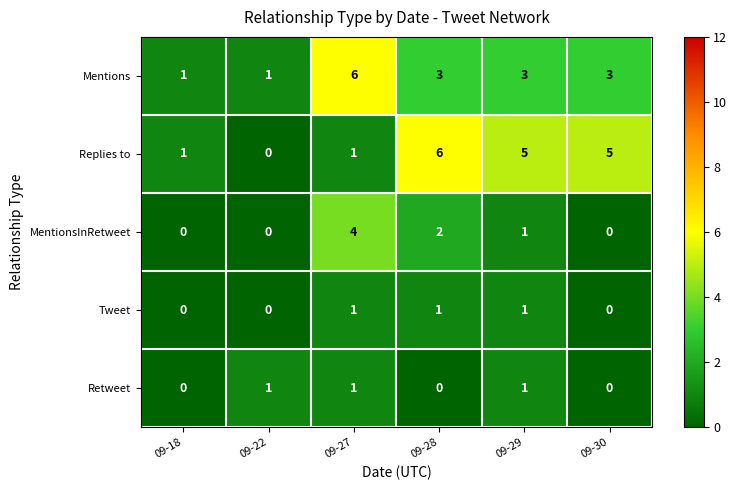

What is the sum of the Mentions values at 09-29 and 09-28?

6